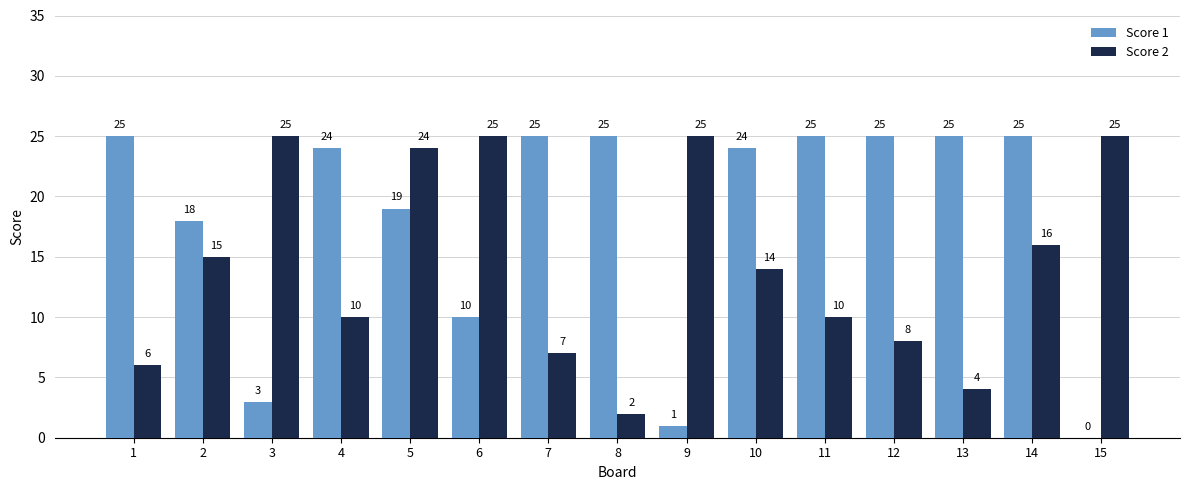

Reading left to right, what are all the values shown in this chart?

Score 1: 1=25	2=18	3=3	4=24	5=19	6=10	7=25	8=25	9=1	10=24	11=25	12=25	13=25	14=25	15=0
Score 2: 1=6	2=15	3=25	4=10	5=24	6=25	7=7	8=2	9=25	10=14	11=10	12=8	13=4	14=16	15=25